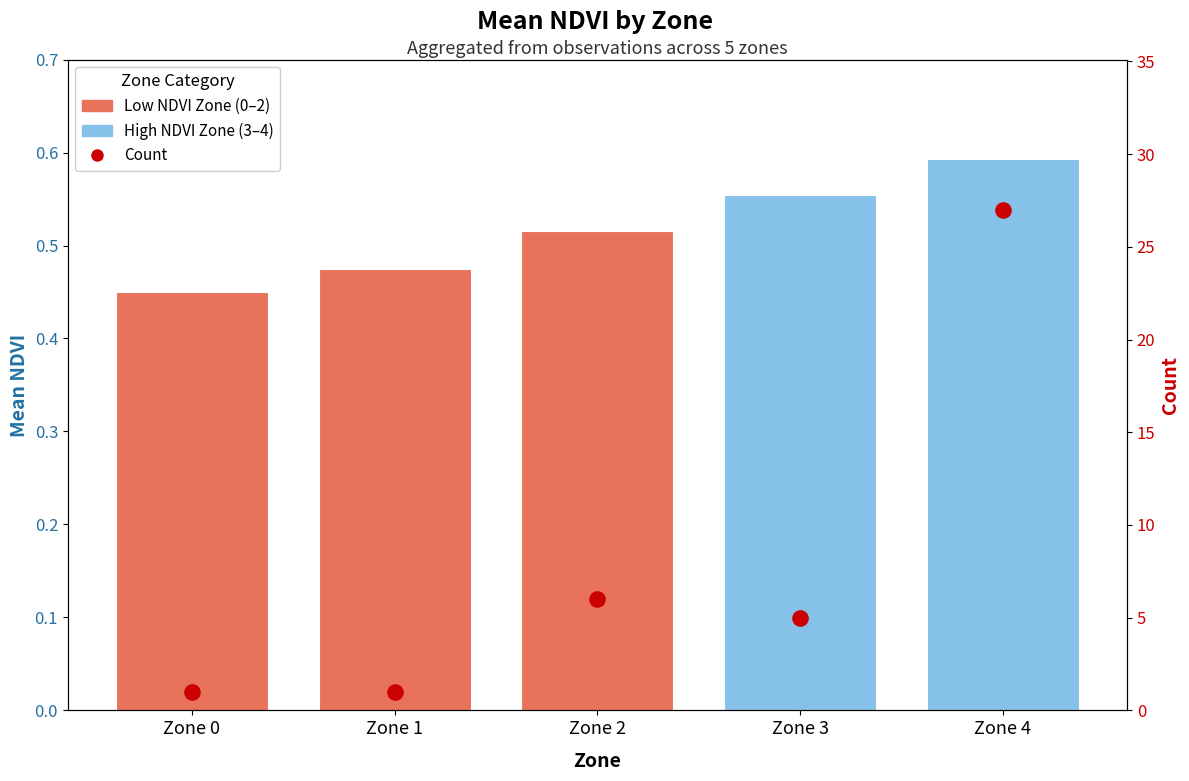

What is the change in value from Zone 2 to Zone 3?

-1